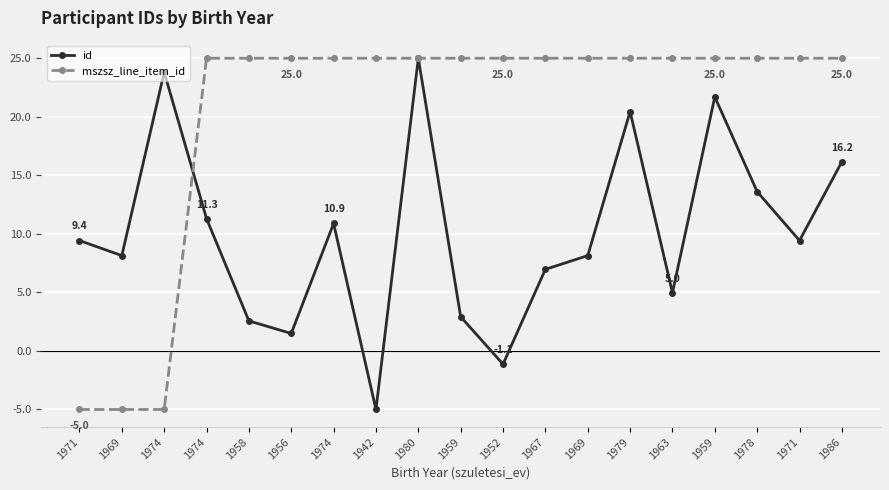

What are all the series names shown in the legend?

id, mszsz_line_item_id